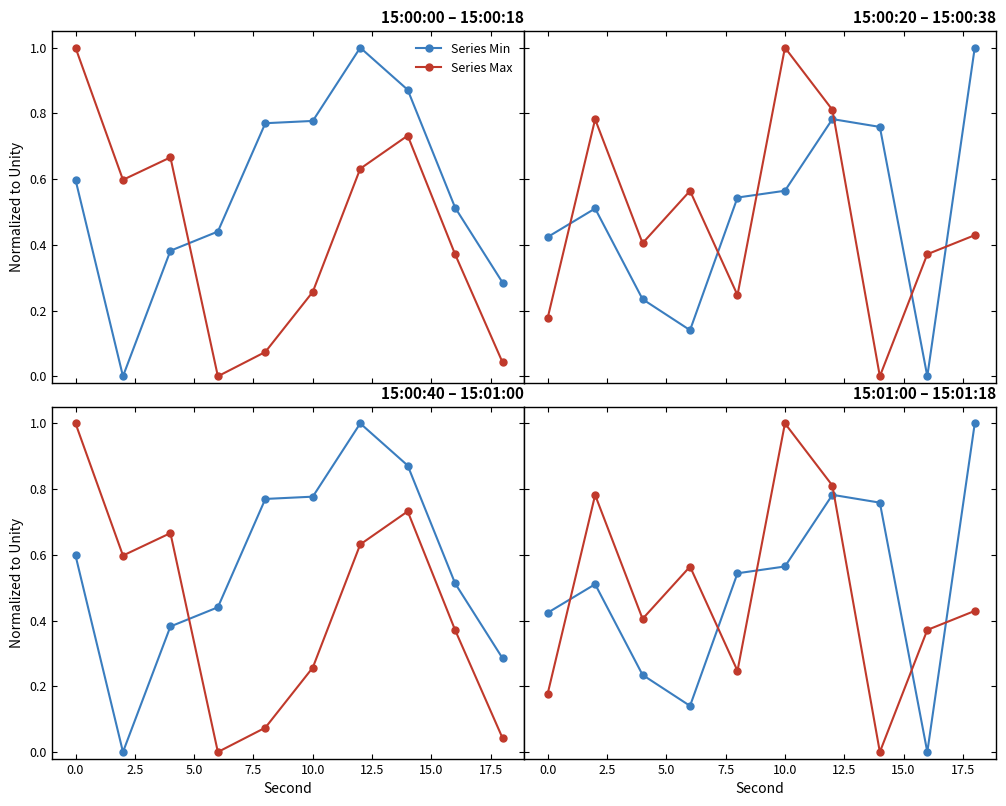

Is the value of Series Min at 0.0 greater than the value of Series Max at 10.0?

No